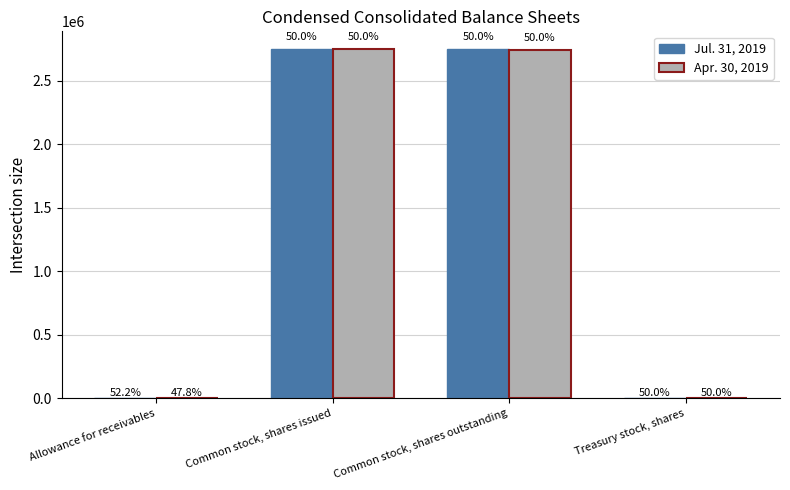

What are all the series names shown in the legend?

Jul. 31, 2019, Apr. 30, 2019